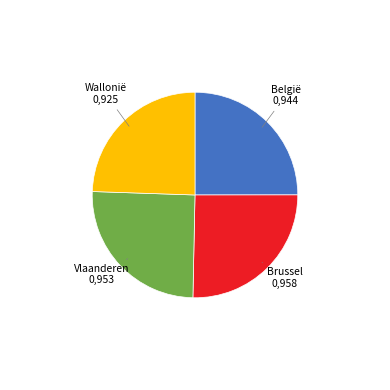

True or false: Vlaanderen accounts for 25% of the total.

True